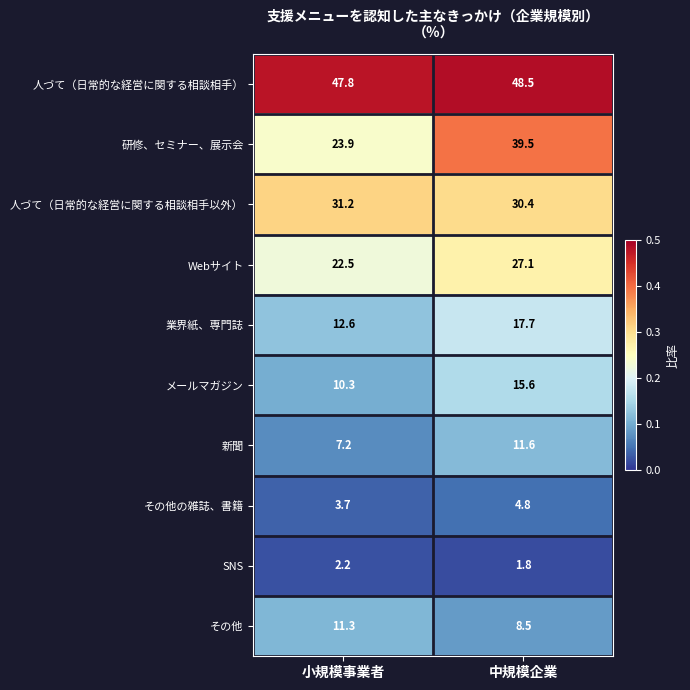

Where does the 人づて（日常的な経営に関する相談相手） series first go above 48?

中規模企業